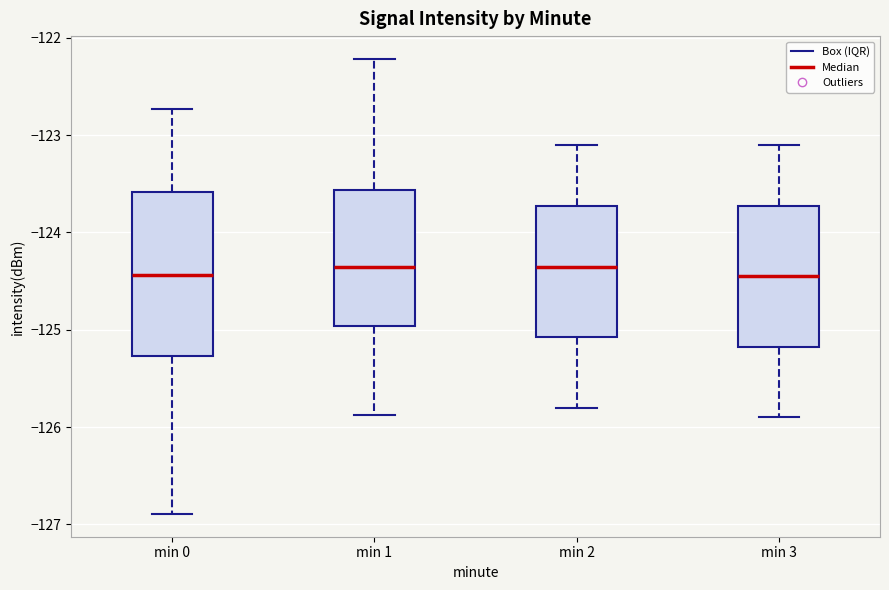

Where does the lower whisker of the box for min 3 end on the y-axis? The values are not printed on the chart, so give them approximately, as read against the axis.

-125.9